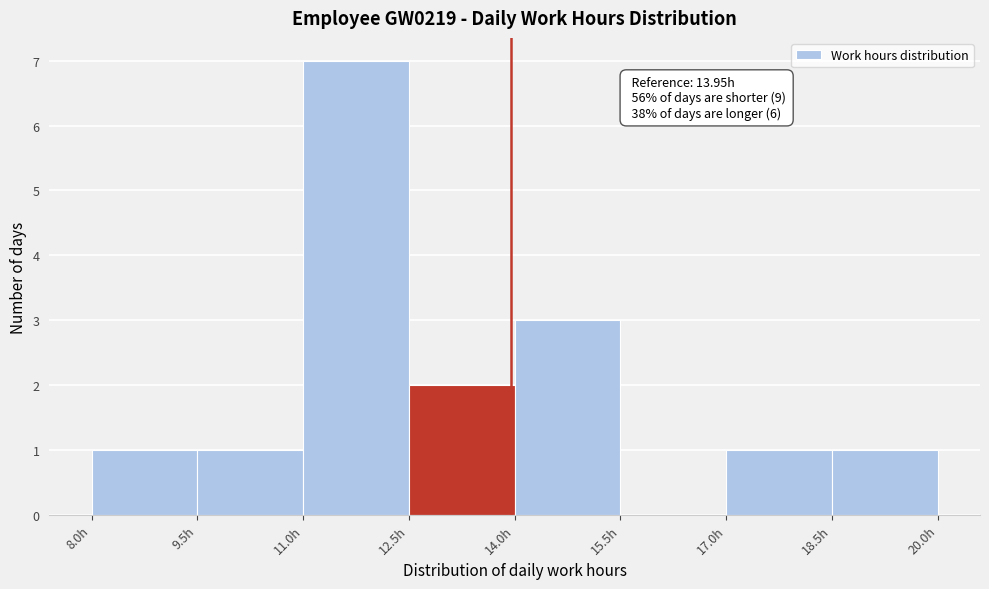

Which range on the x-axis has the tallest bar?

11.0 to 12.5